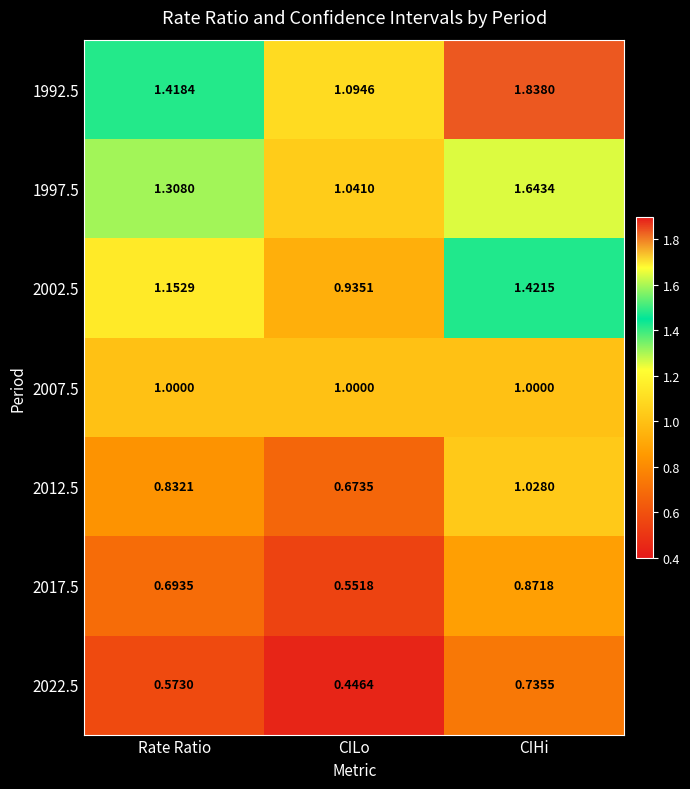

Is the value of 2017.5 at CIHi greater than the value of 1992.5 at Rate Ratio?

No